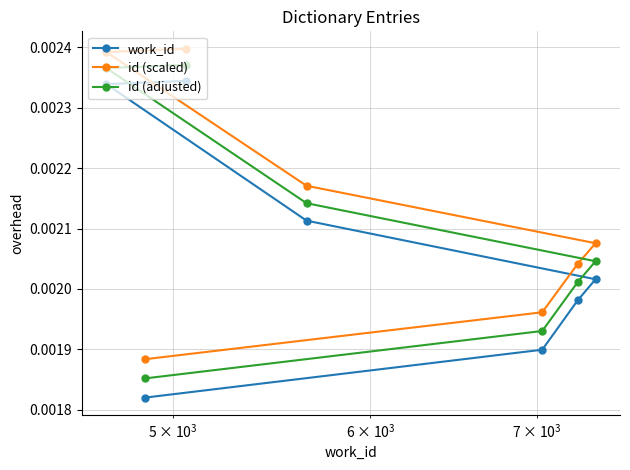

At how many categories does at least one series exceed 0?

7